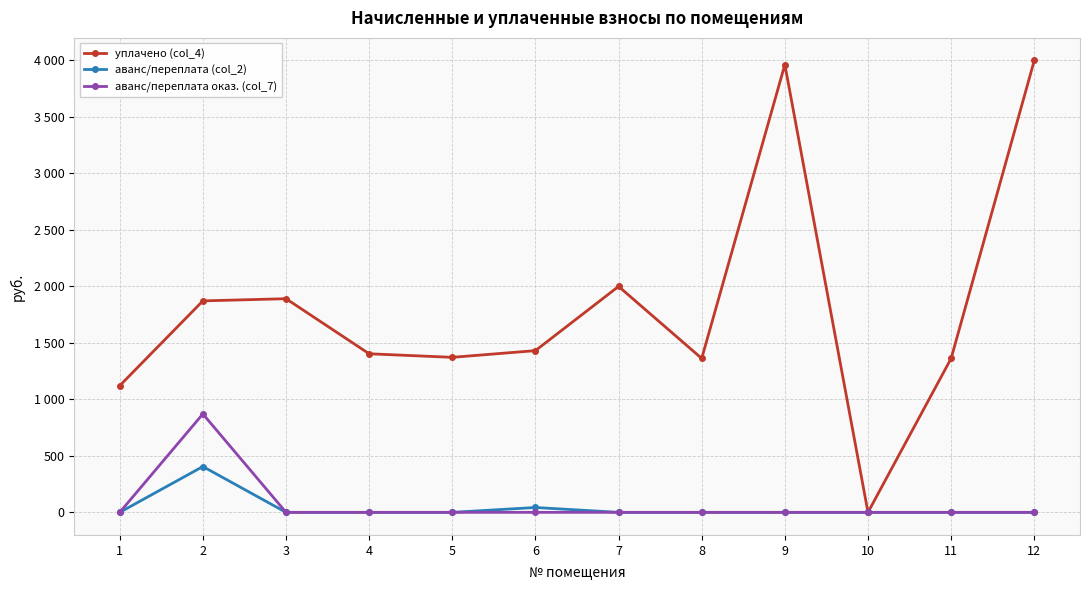

Which has a higher value, 4 or 2?

2